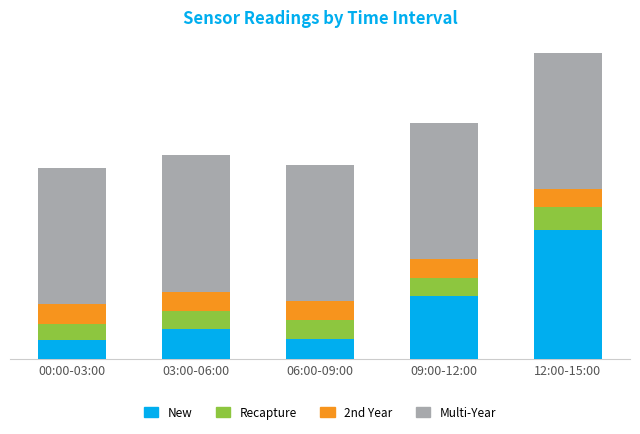

Does the chart contain any negative values?

No